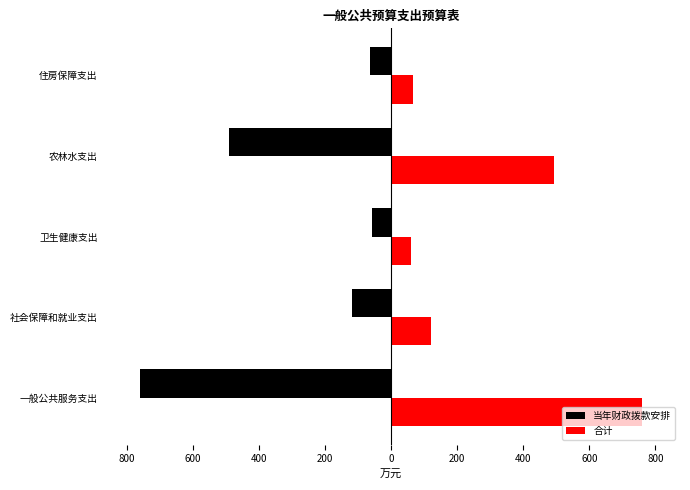

What are all the series names shown in the legend?

当年财政拨款安排, 合计